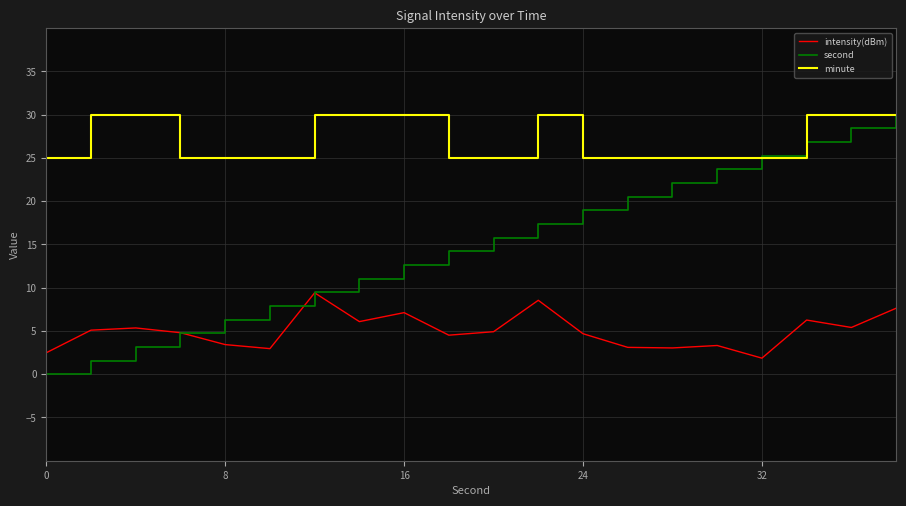

What are all the series names shown in the legend?

intensity(dBm), second, minute